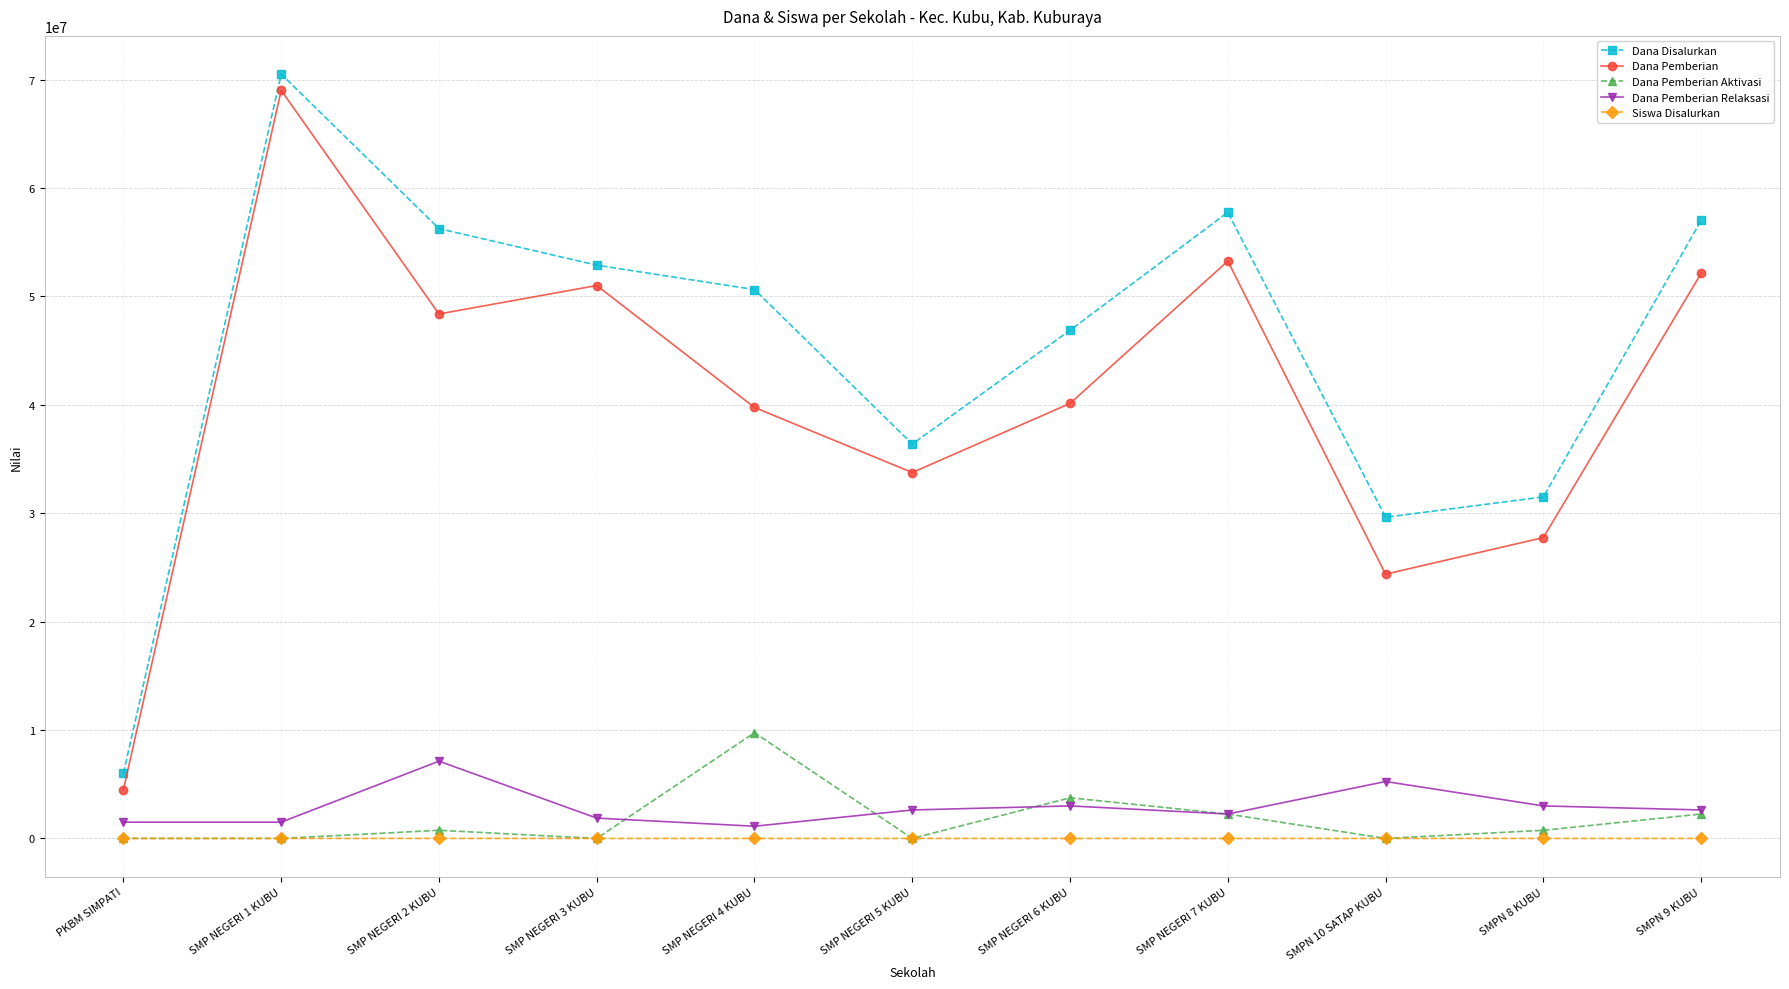

True or false: Dana Pemberian Aktivasi has more than 0 points higher than both neighbors.

True